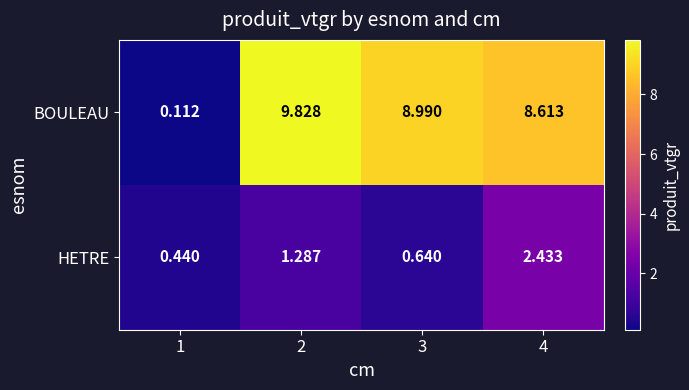

At how many categories does at least one series exceed 6?

3